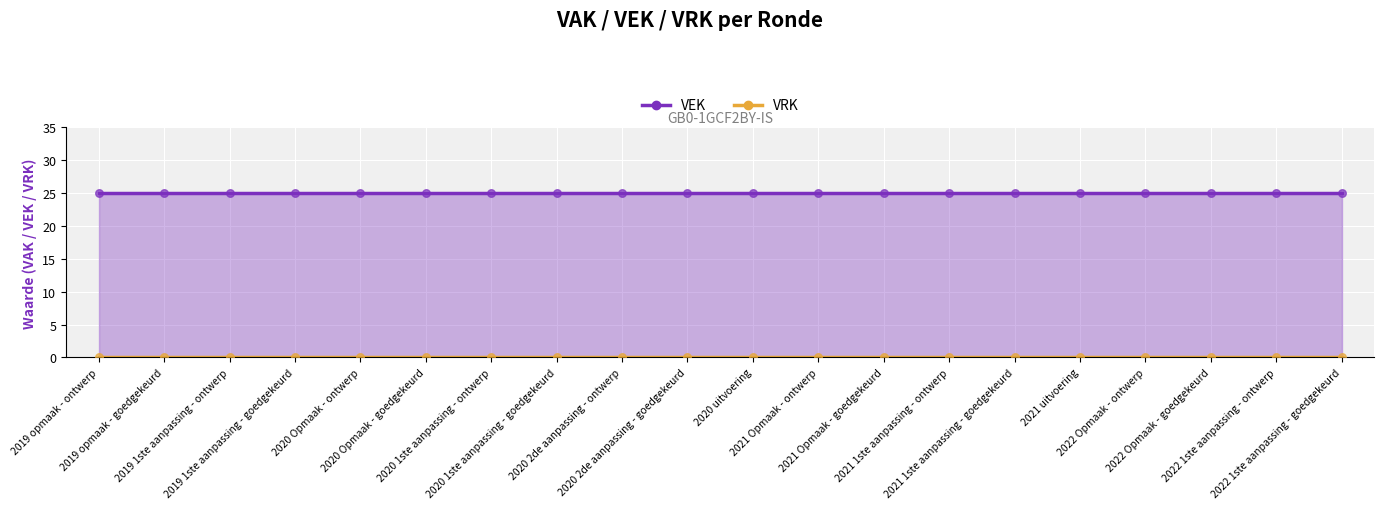

Is the value of VEK at 2022 1ste aanpassing - ontwerp greater than the value of VRK at 2022 Opmaak - ontwerp?

Yes